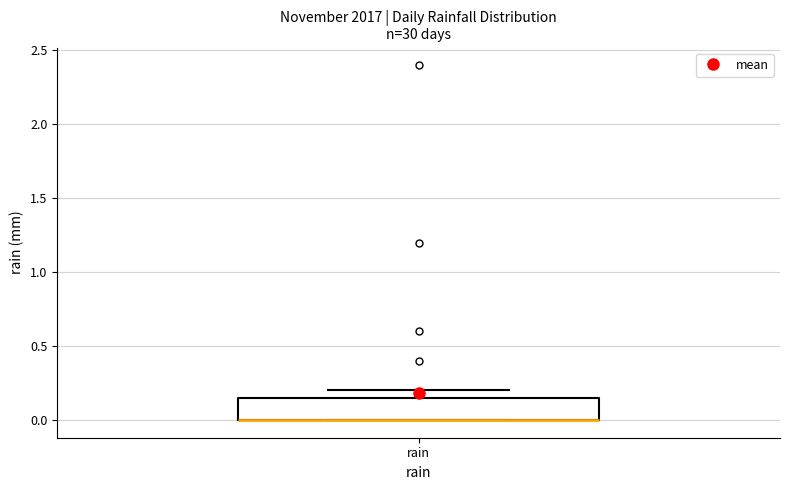

Where is the upper edge of the box for rain on the y-axis? The values are not printed on the chart, so give them approximately, as read against the axis.

0.15